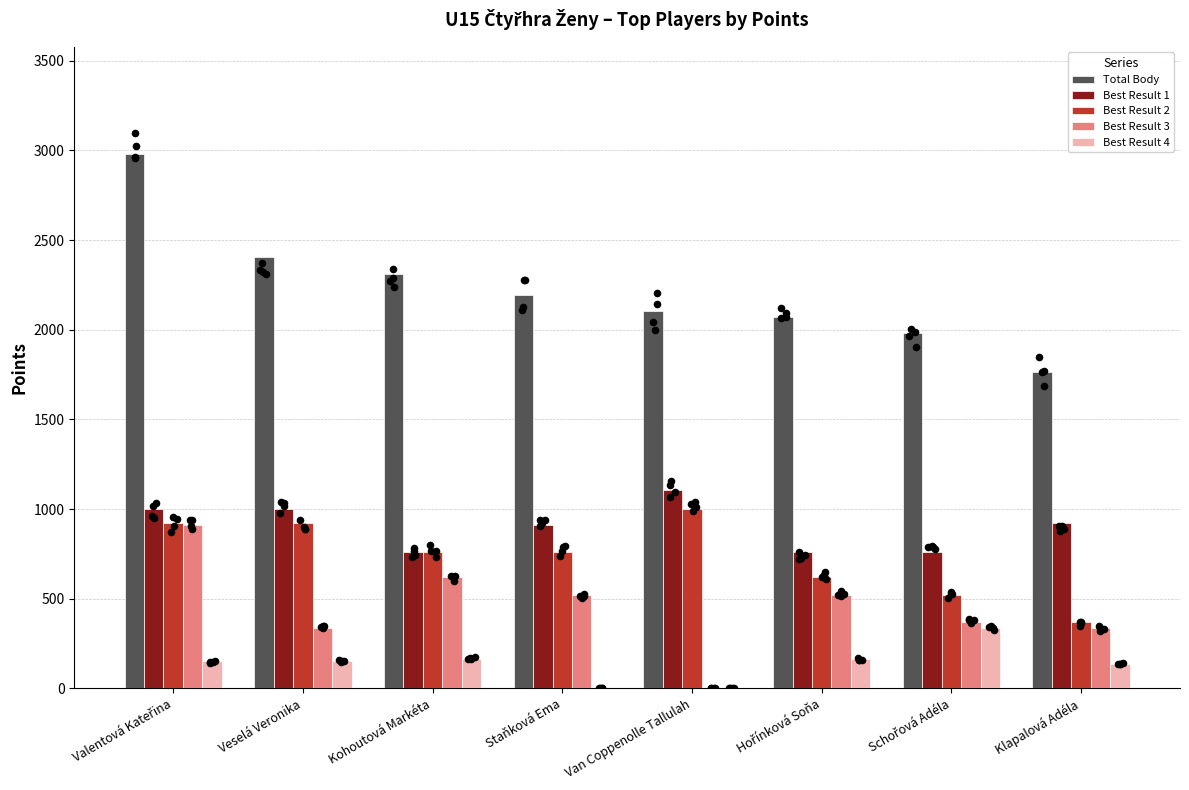

Is the value of Best Result 3 at Kohoutová Markéta greater than the value of Best Result 1 at Veselá Veronika?

No